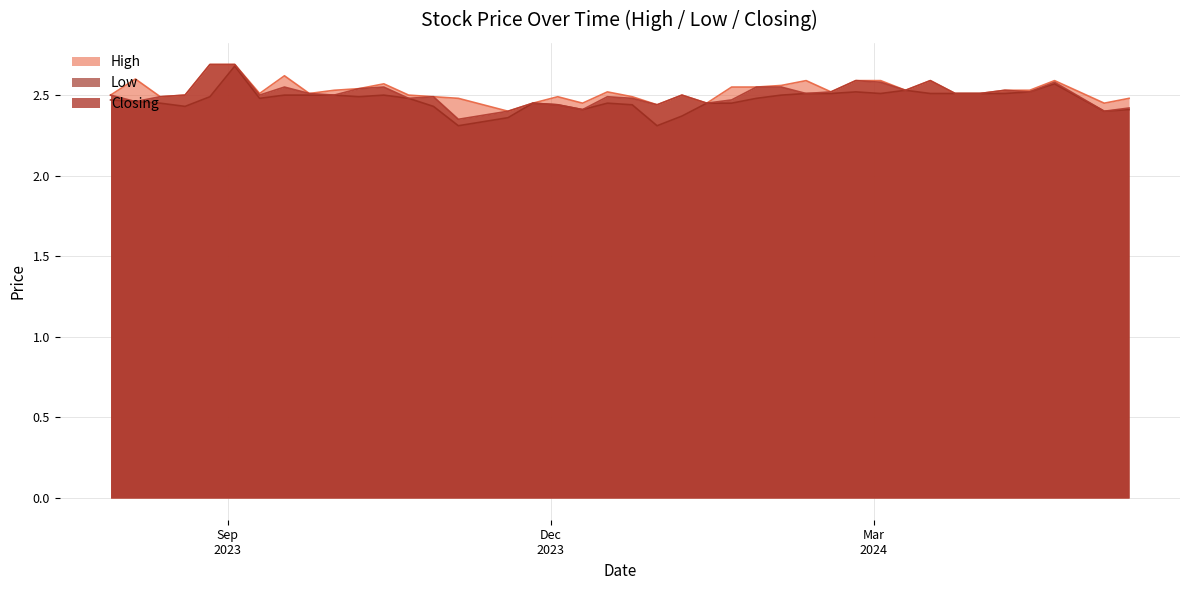

True or false: Low and Closing intersect in this chart.

False